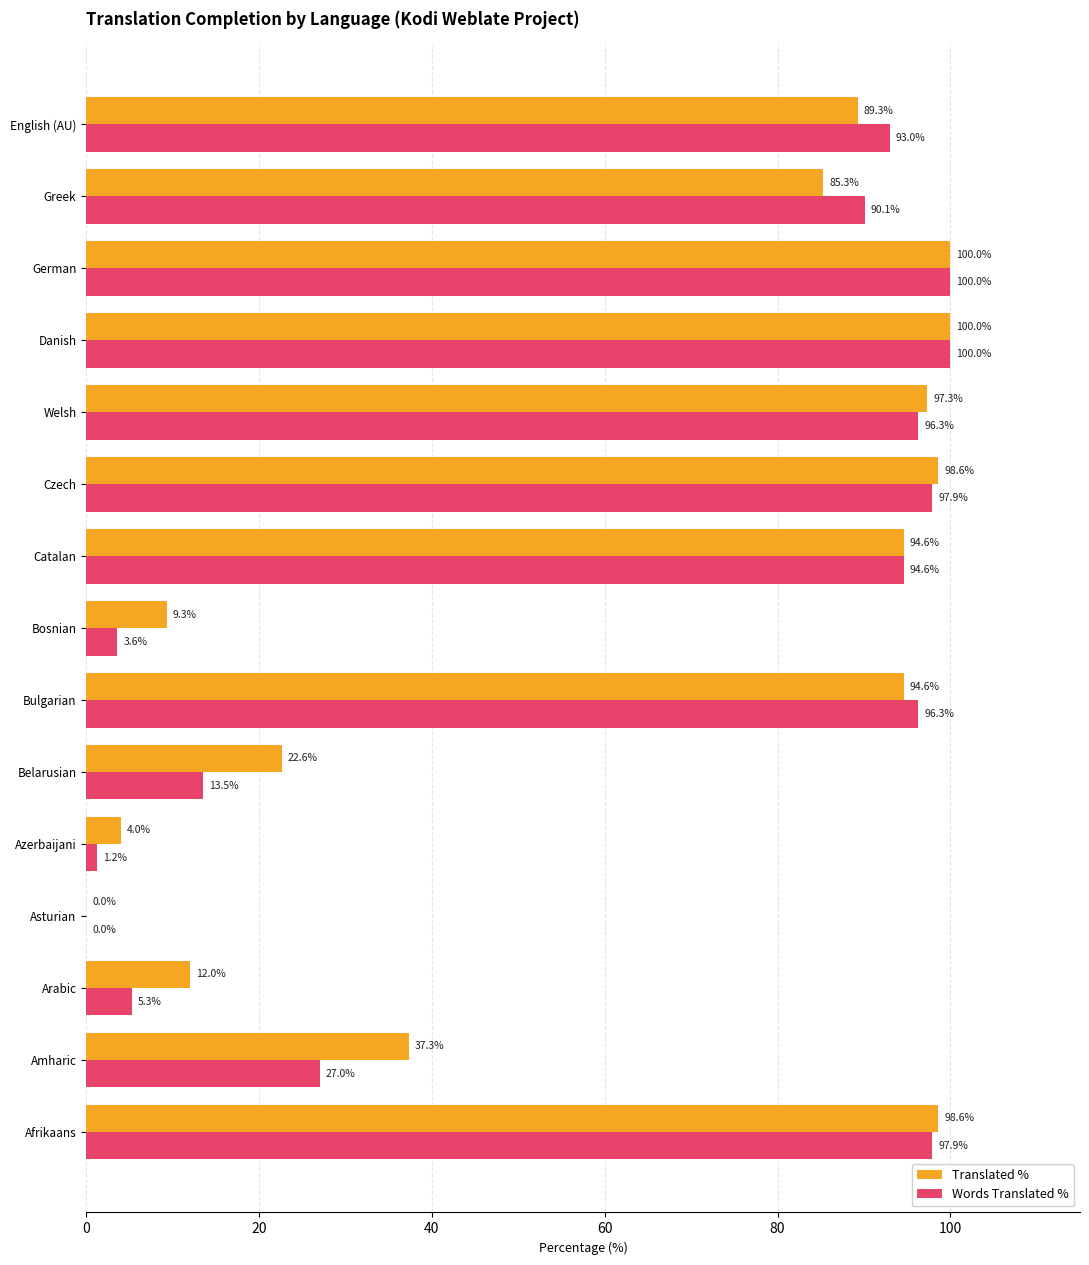

Where is Words Translated % nearest to the value 50?

Amharic